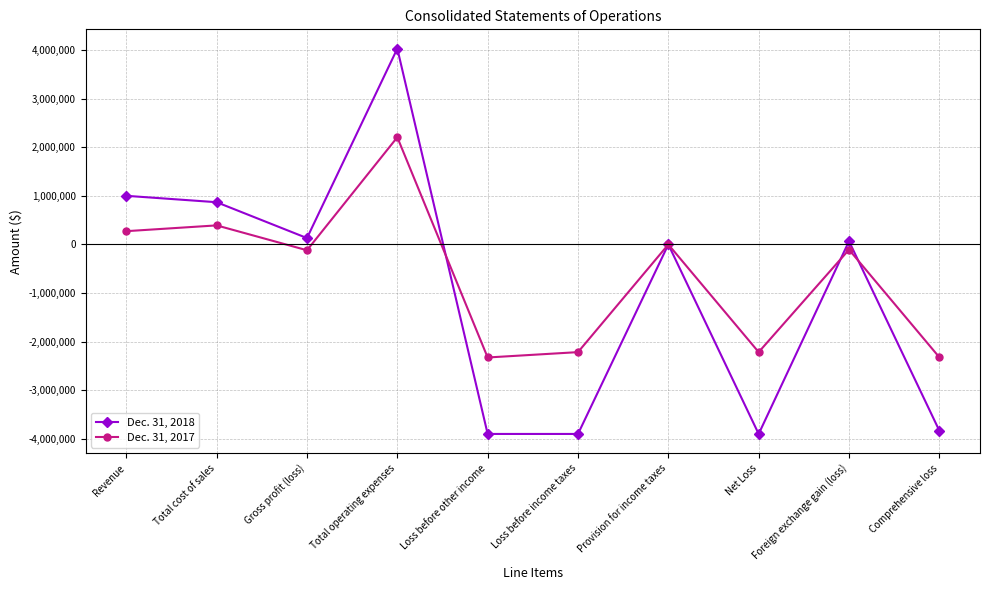

Where is the first local minimum for Dec. 31, 2017?

Gross profit (loss)